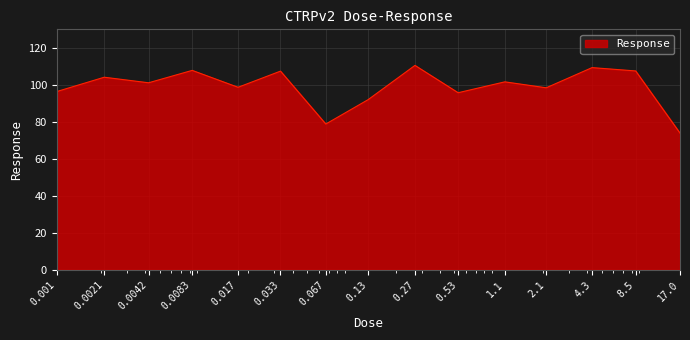

What is the difference between the maximum and minimum values?

36.6